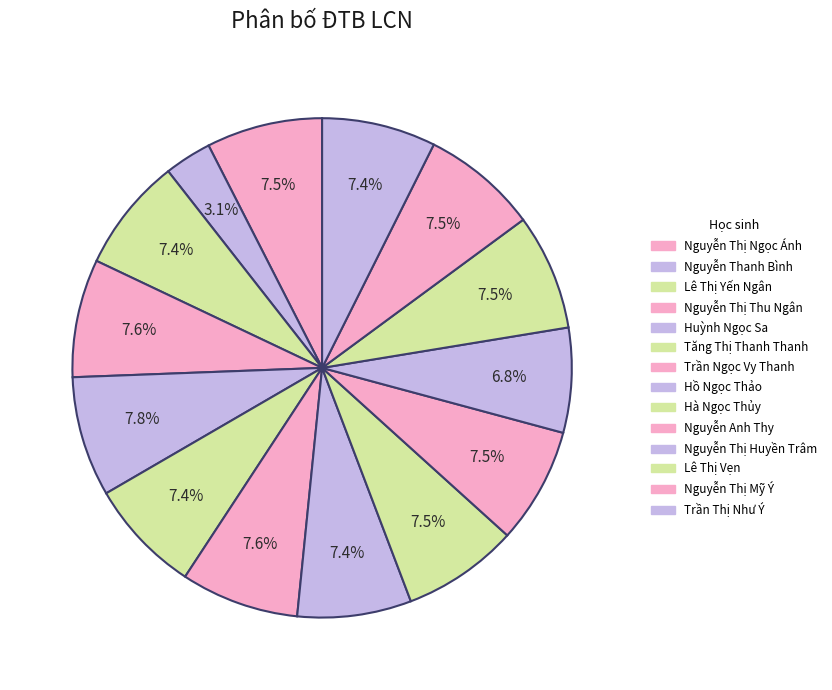

How much of the chart is everything except Lê Thị Vẹn?

92.5%